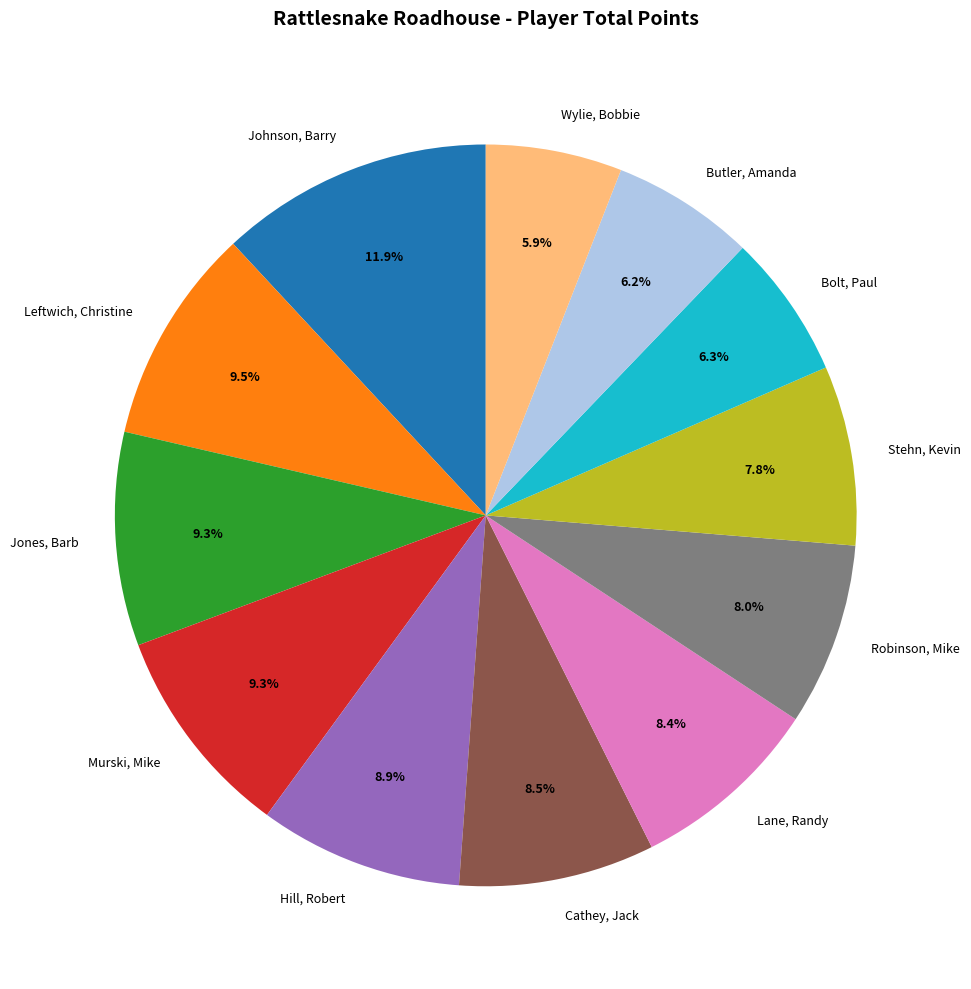

Which slice is the largest?

Johnson, Barry